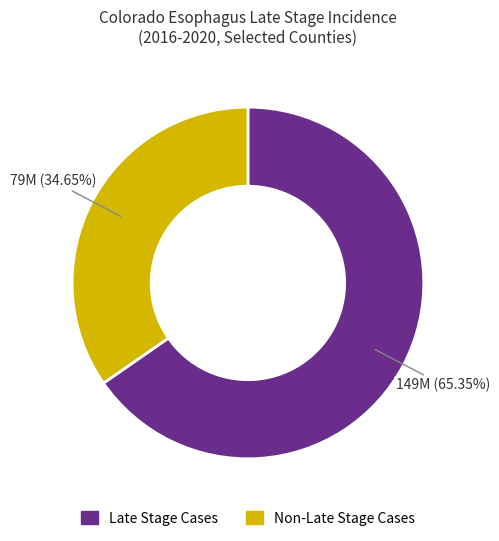

Is there a majority slice in this chart?

Yes